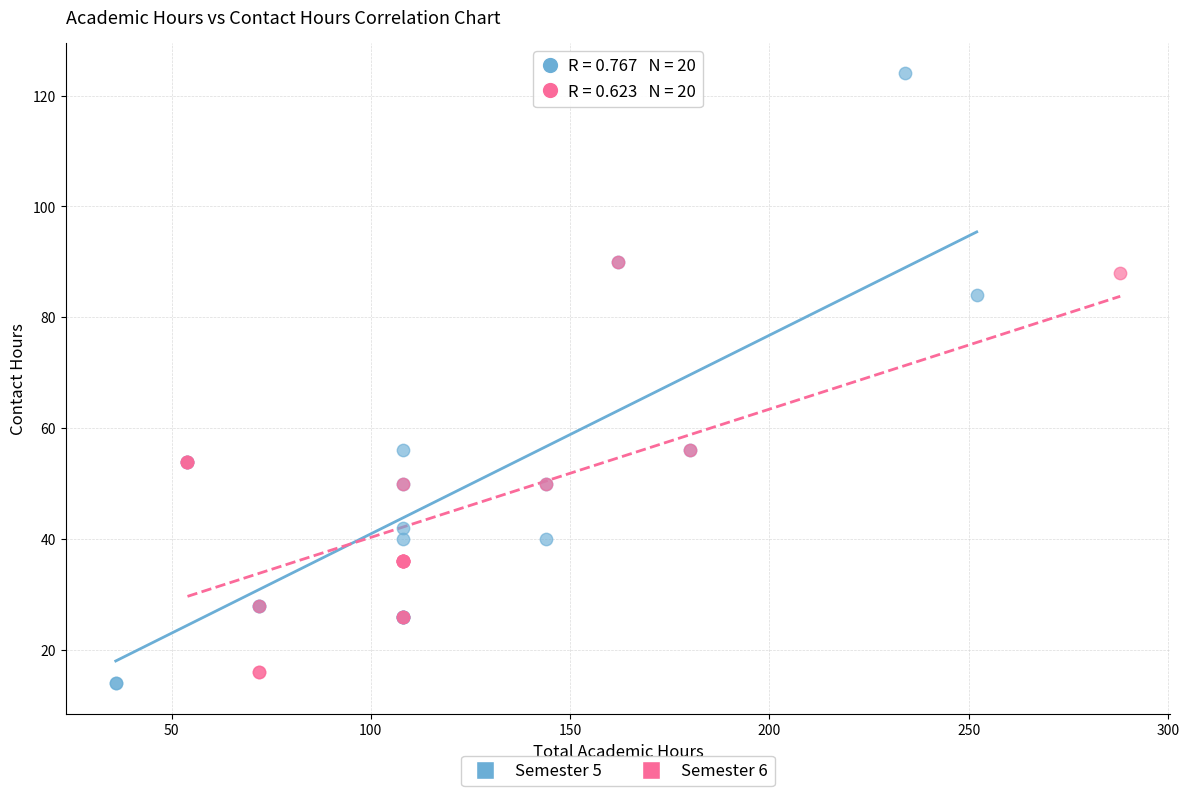

Which series contains the lowest Y value?

Semester 5